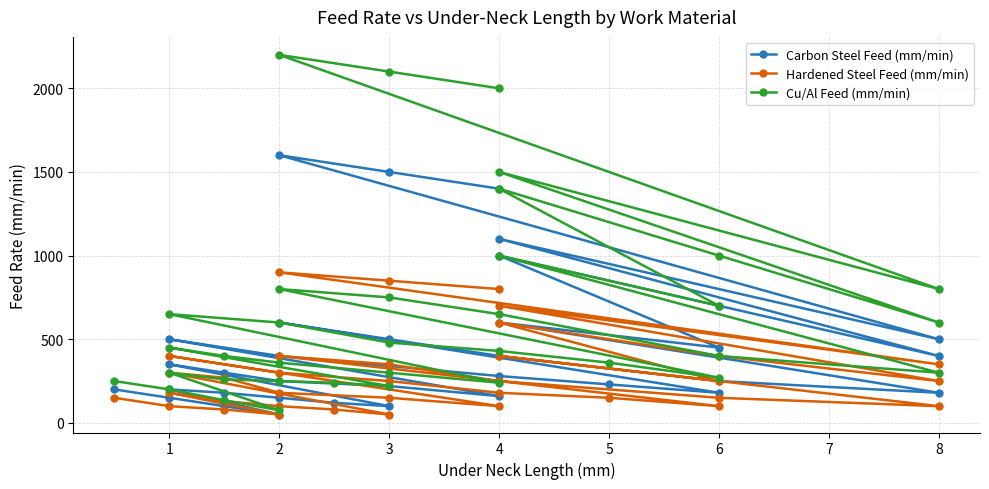

True or false: Hardened Steel Feed (mm/min) and Cu/Al Feed (mm/min) cross at least once.

False